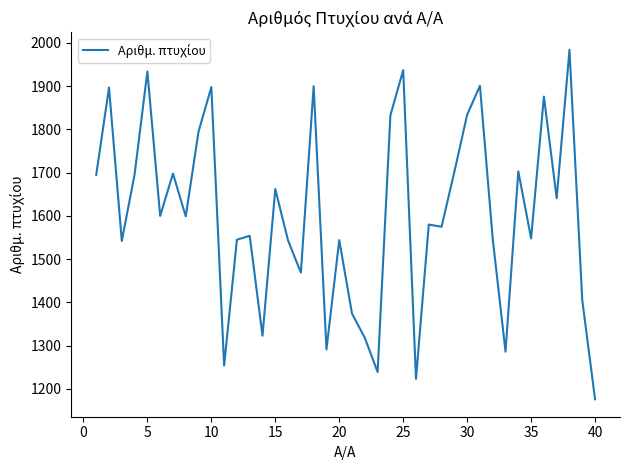

What is the greatest value displayed?

1984